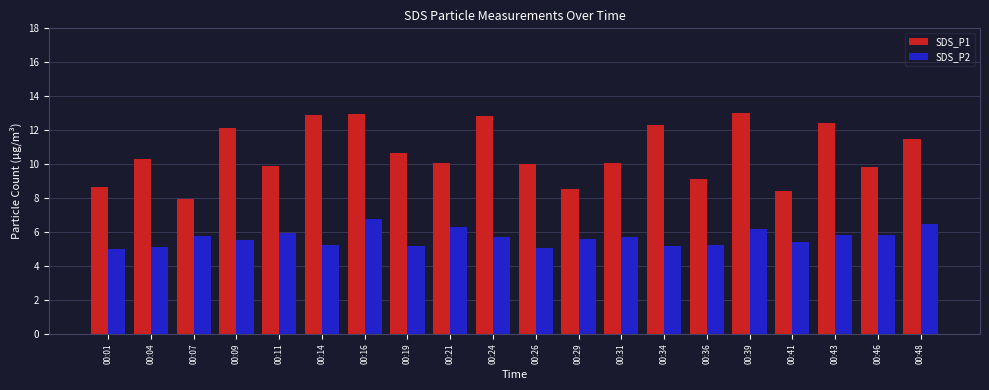

At which category is the sum across all series the highest?

00:16